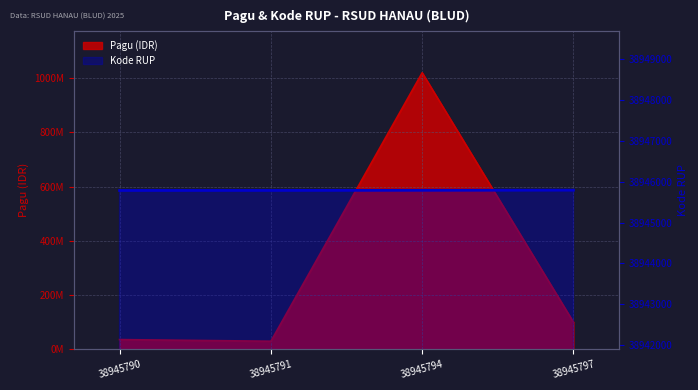

At which category does Pagu reach its first local valley?

38945791